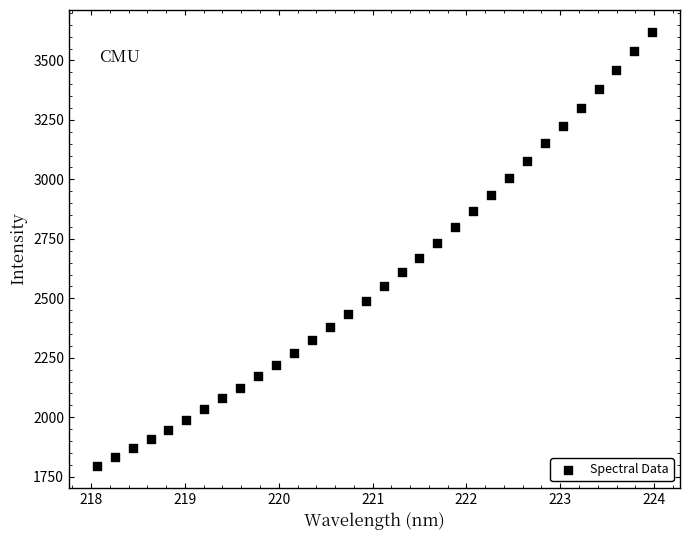

What is the range of Y values (max minus min)?

1825.7